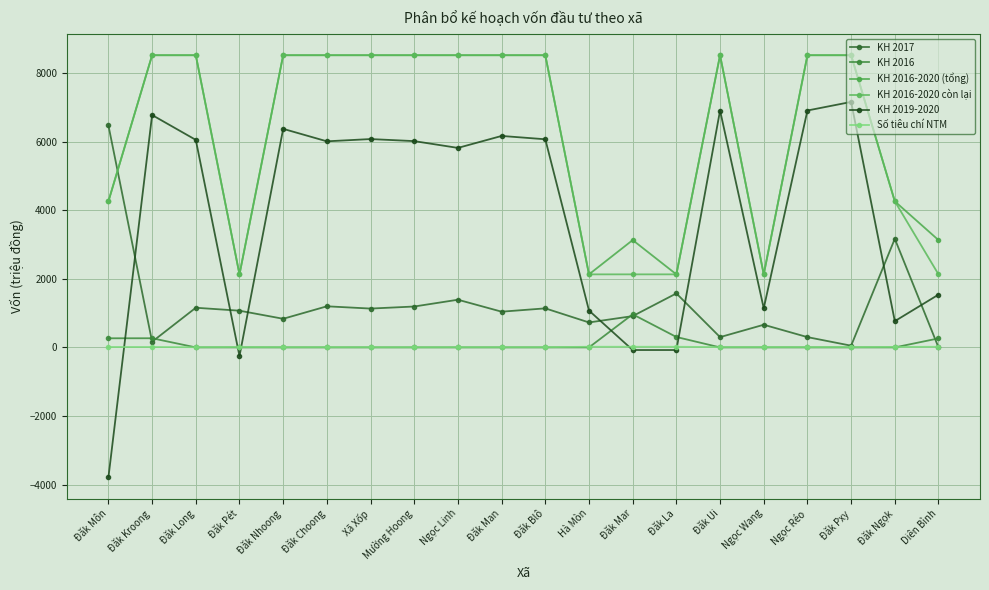

How many data points does each series have?

20